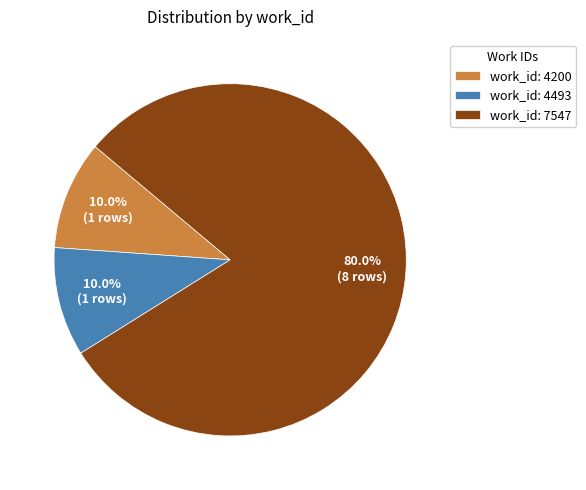

Which slice represents more than half of the pie?

work_id: 7547